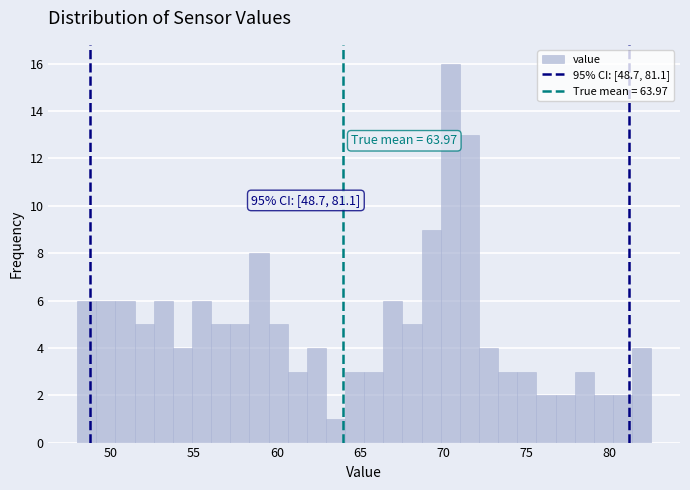

Around what value on the x-axis is the tallest bar? Give the approximate position of its centre, as read against the axis.

70.5